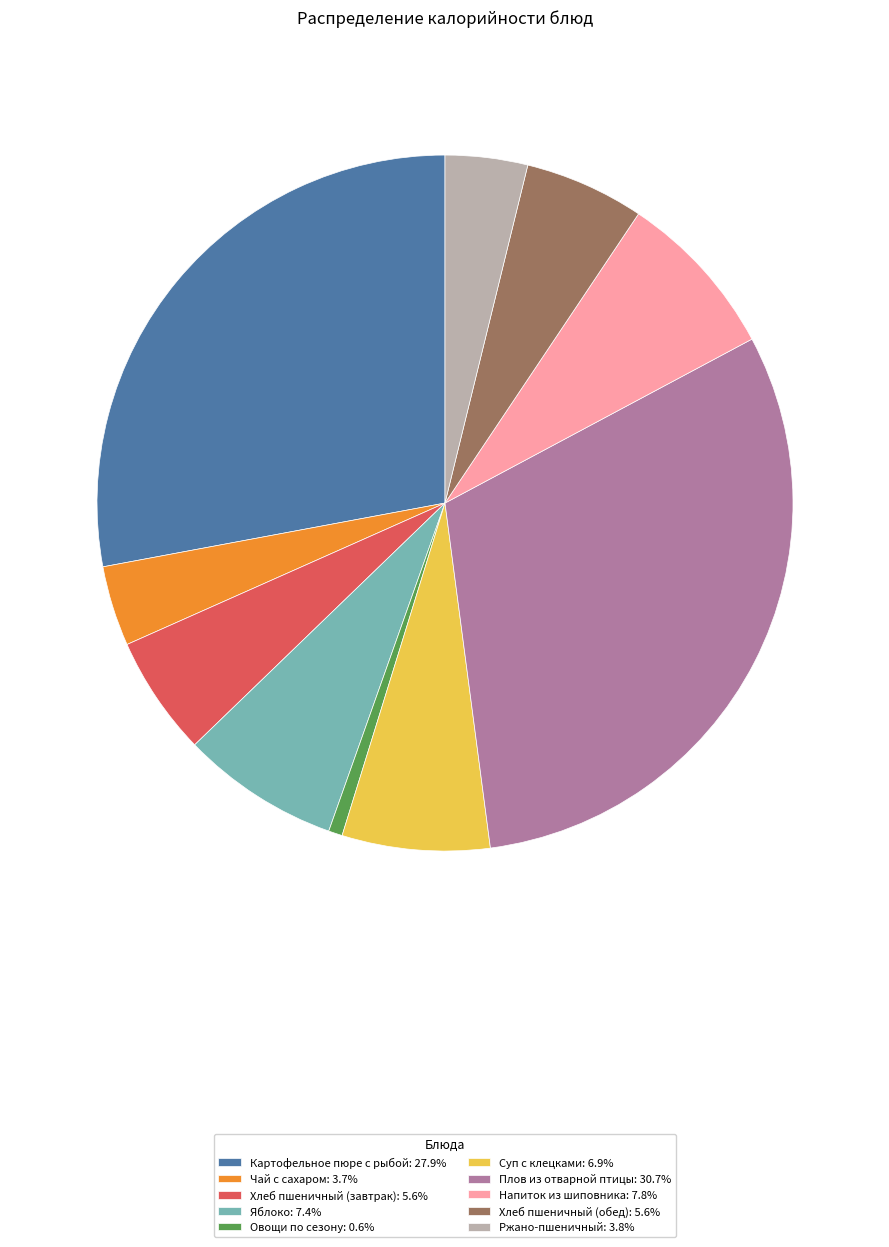

How many segments does this pie chart have?

10